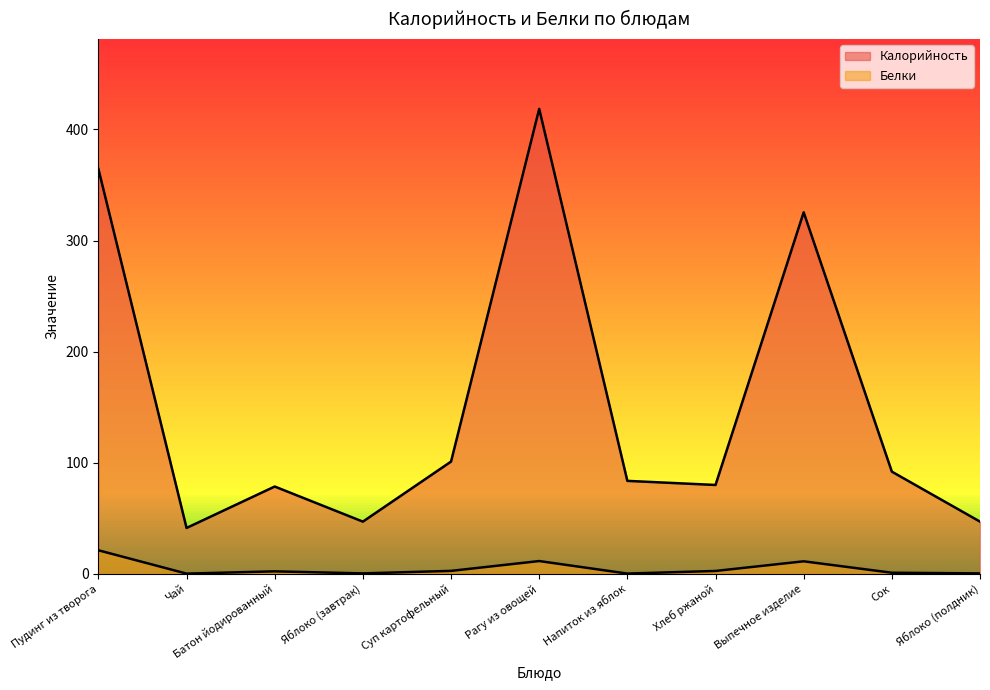

Which series changed the most between Батон йодированный and Напиток из яблок?

Калорийность